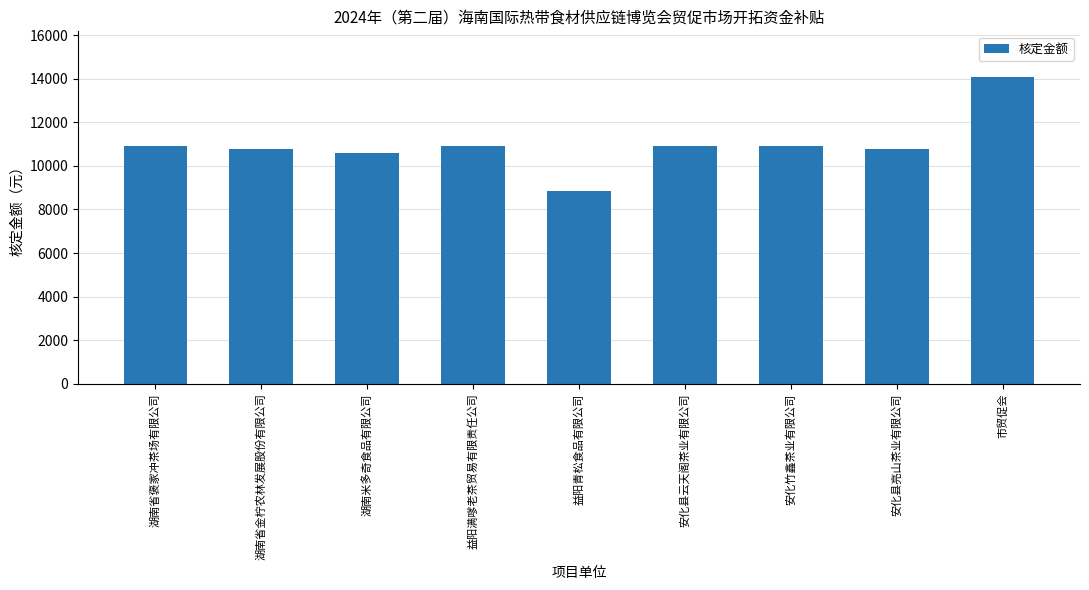

How many values are below 10900?

4